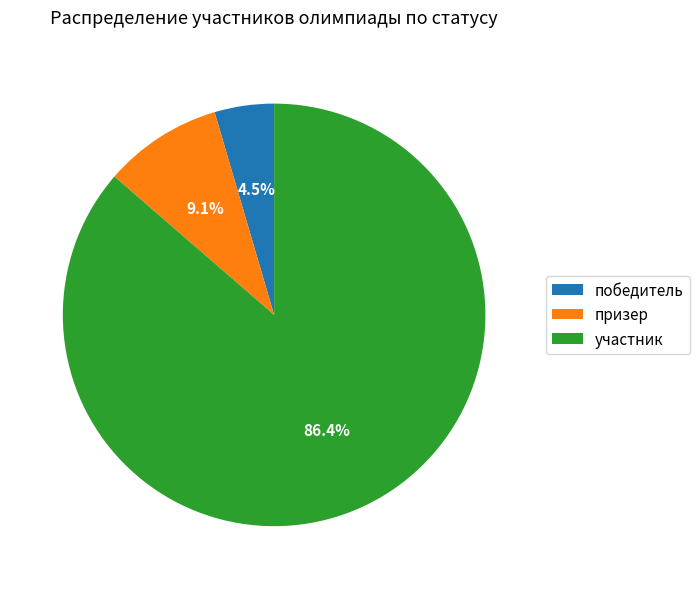

Approximately how many times larger is the value at победитель compared to призер?

0.5